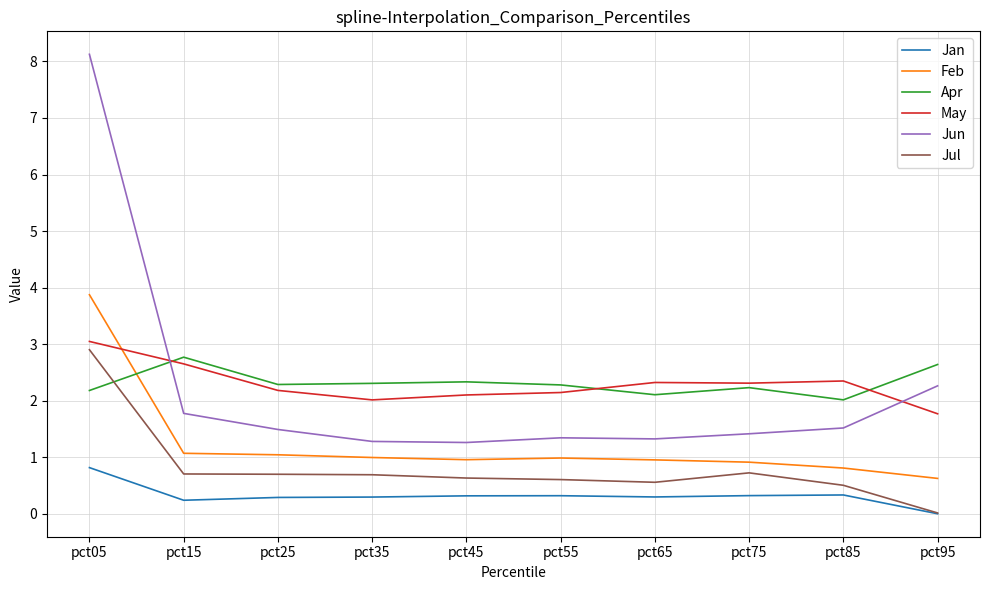

What is the greatest value displayed?

8.1